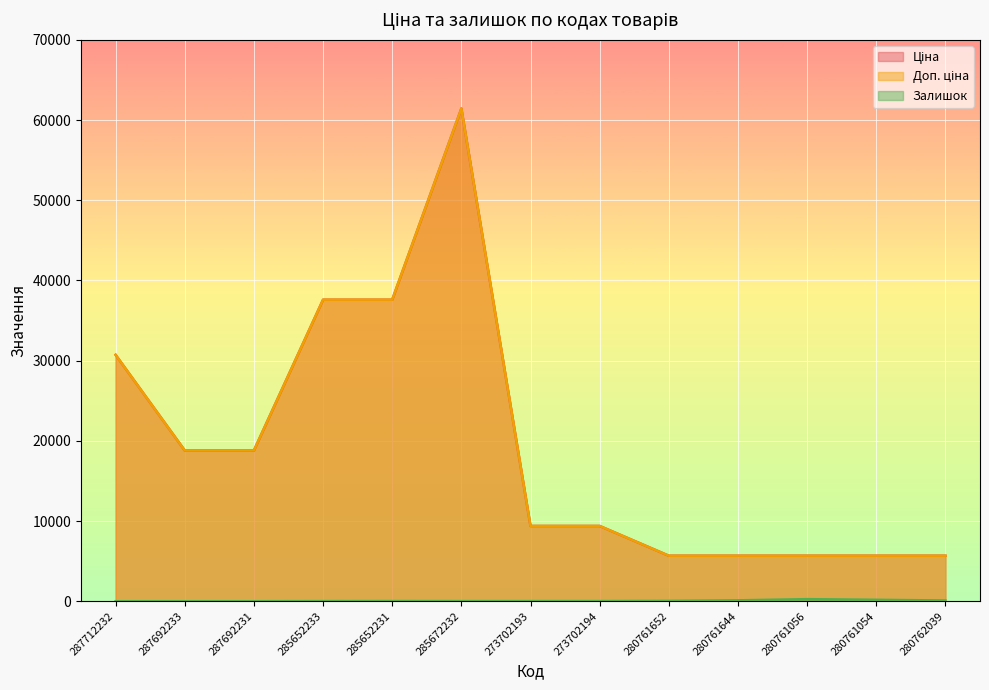

How many lines are shown in the chart?

3